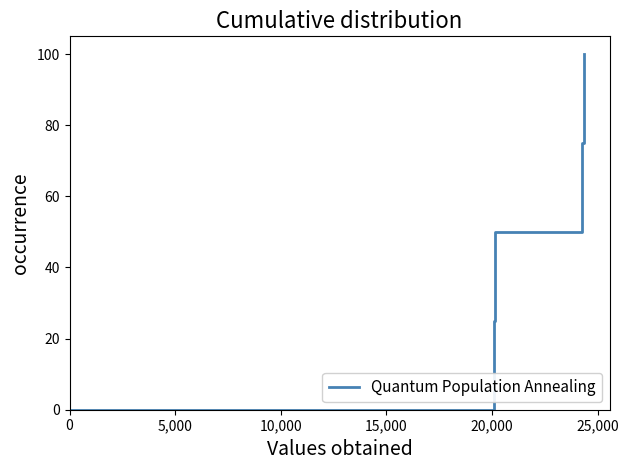

Rank the categories by value from lowest to highest.

0, 5,000, 10,000, 15,000, 20,000, 25,000